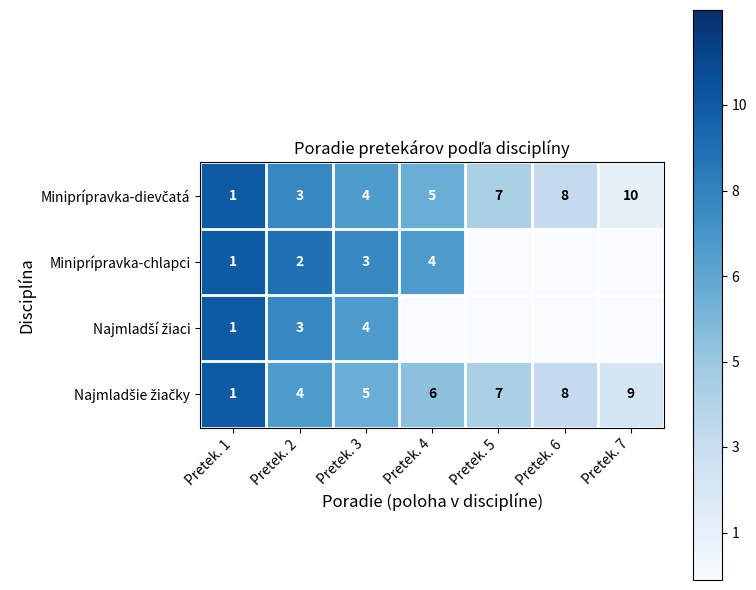

True or false: Miniprípravka-chlapci has a value of 1 at Pretek. 4.

False